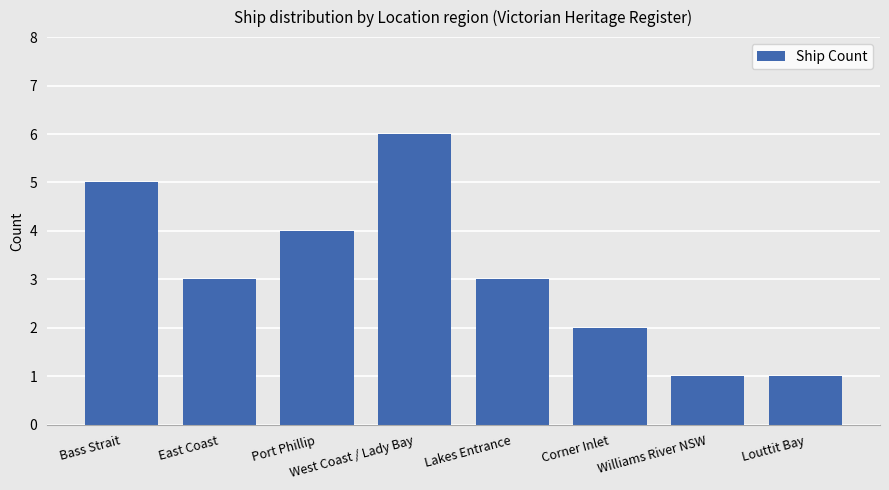

Read the value at Lakes Entrance.

3